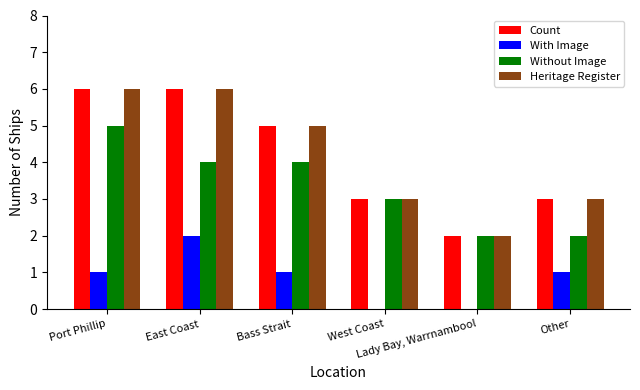

What is the sum of all Heritage Register values?

25